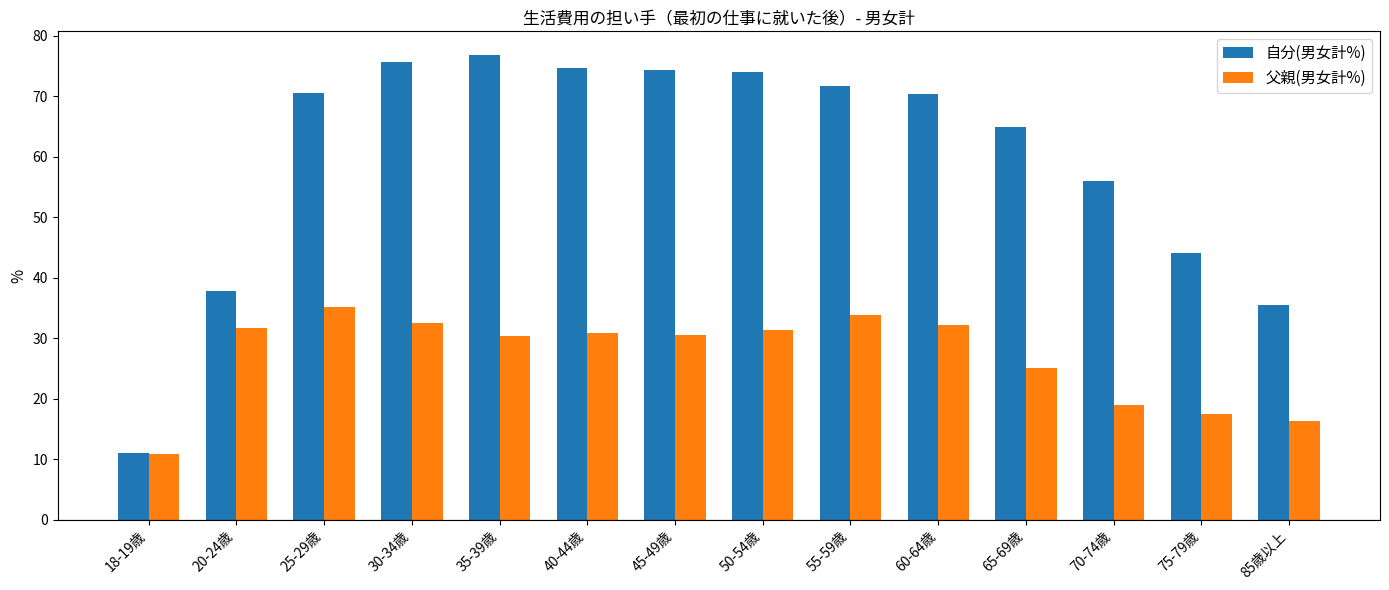

Between 20-24歳 and 35-39歳, which series saw the biggest shift?

自分(男女計%)